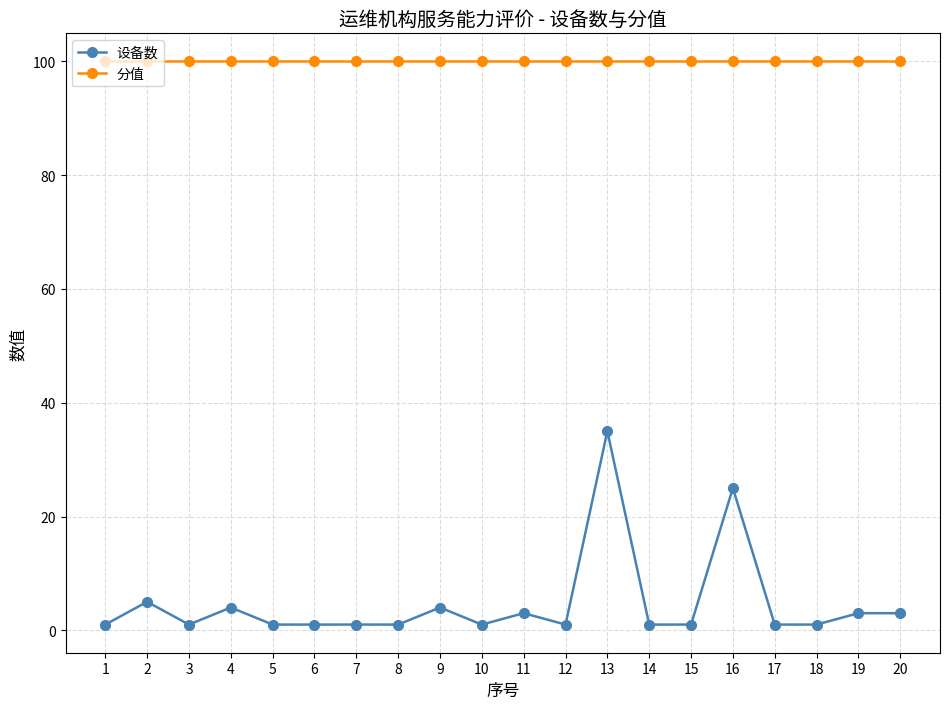

Count the number of data series in this chart.

2